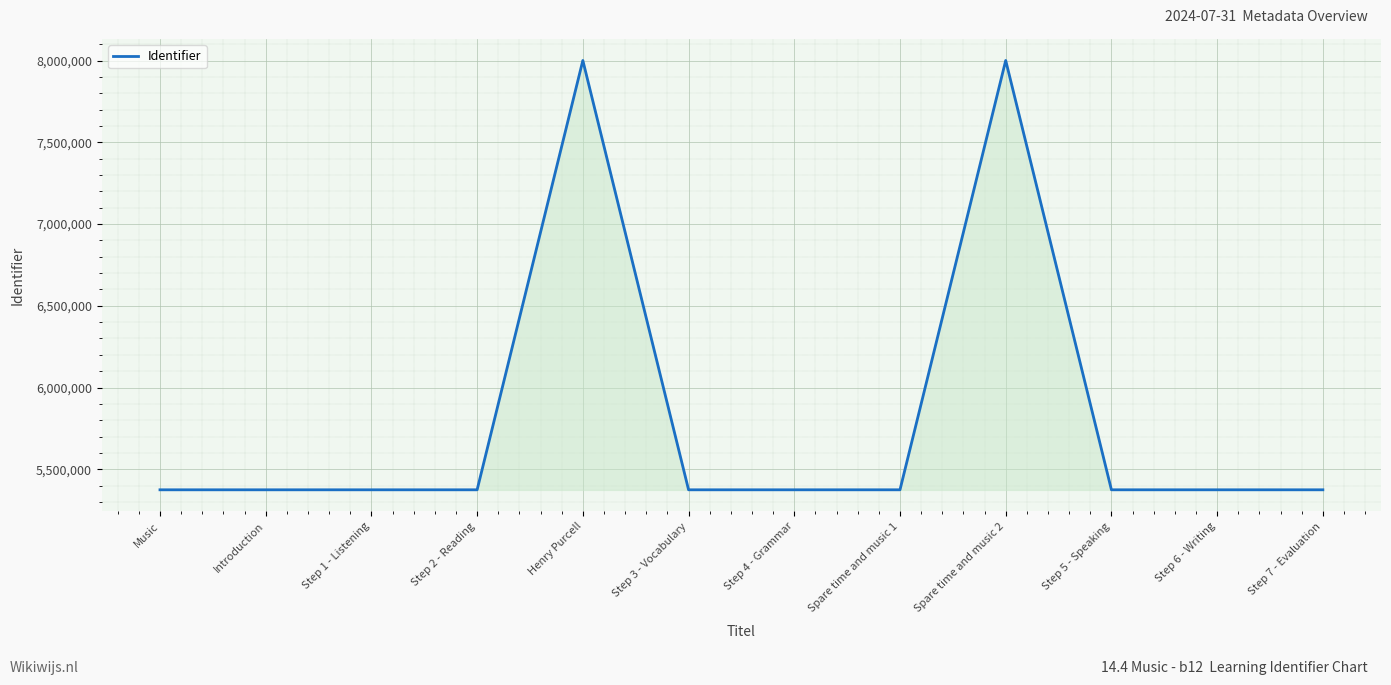

Is it true that the value at Step 4 - Grammar is 5374535?

True